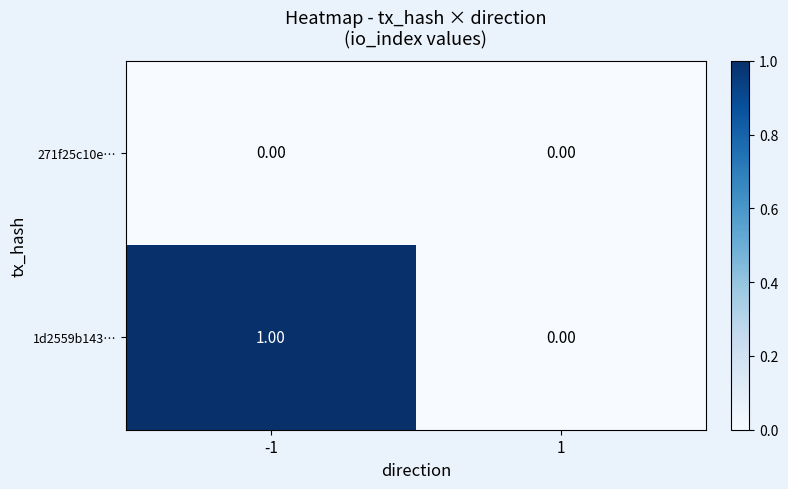

List the series in order of their overall mean, lowest first.

271f25c10e…, 1d2559b143…